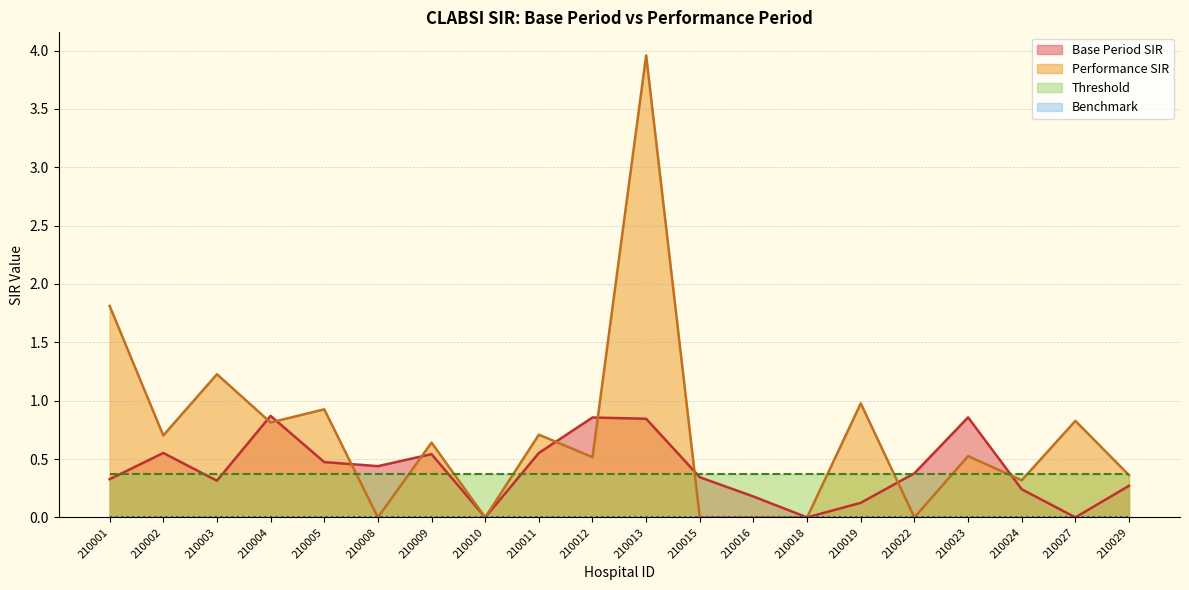

What is the sum of the Base Period SIR values at 210011 and 210029?

0.8